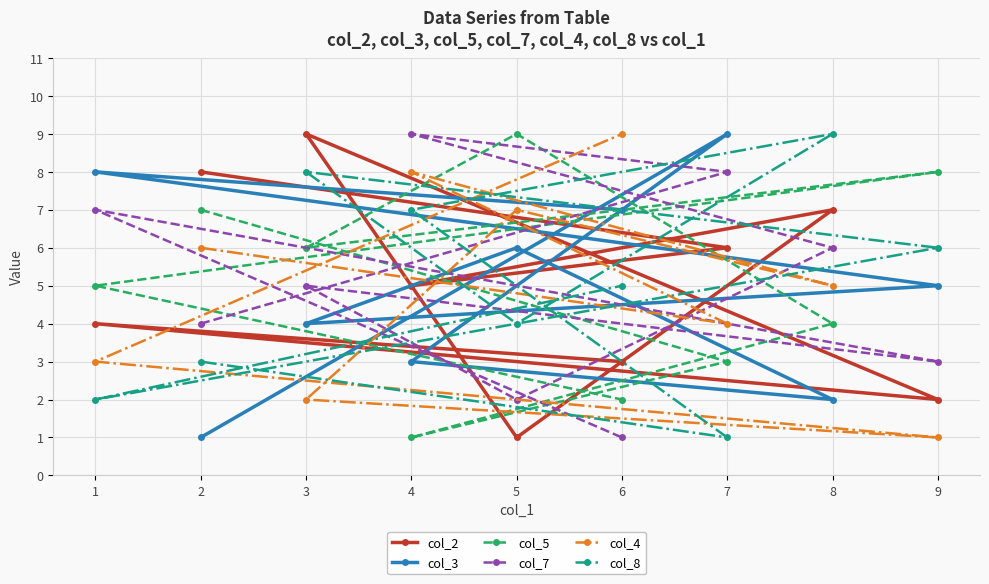

Reading left to right, what are all the values shown in this chart?

col_2: 1=4	2=8	3=9	4=5	5=1	6=3	7=6	8=7	9=2
col_3: 1=8	2=1	3=4	4=3	5=6	6=7	7=9	8=2	9=5
col_5: 1=5	2=7	3=6	4=1	5=9	6=2	7=3	8=4	9=8
col_7: 1=7	2=4	3=5	4=9	5=2	6=1	7=8	8=6	9=3
col_4: 1=3	2=6	3=2	4=8	5=7	6=9	7=4	8=5	9=1
col_8: 1=2	2=3	3=8	4=7	5=4	6=5	7=1	8=9	9=6